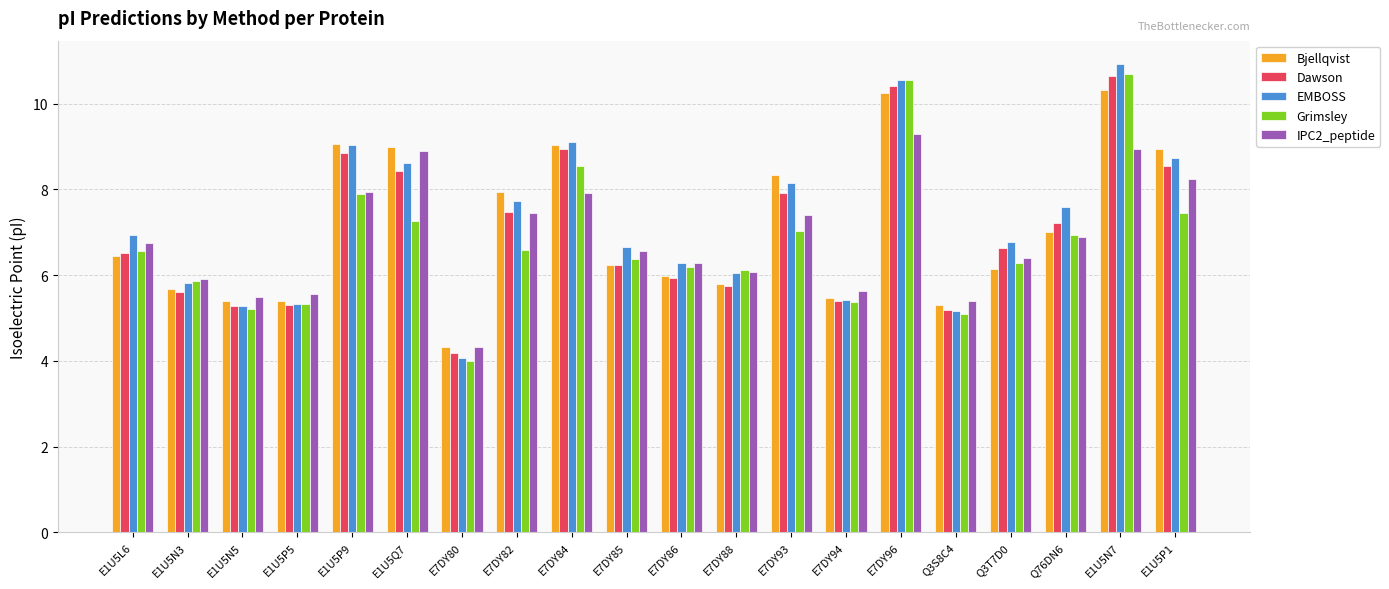

Rank the series by their average value, from highest to lowest.

EMBOSS, Bjellqvist, Dawson, IPC2_peptide, Grimsley